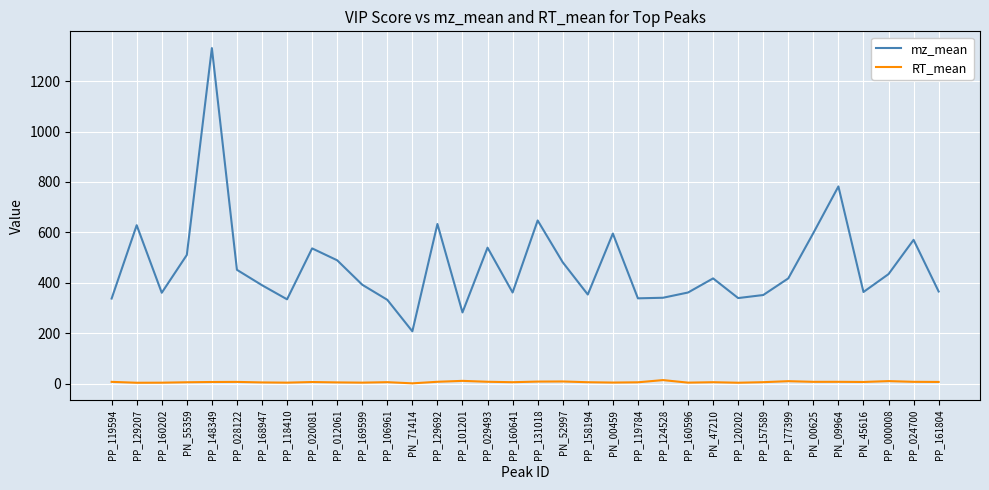

True or false: mz_mean has a value of 365.2 at PP_161804.

True